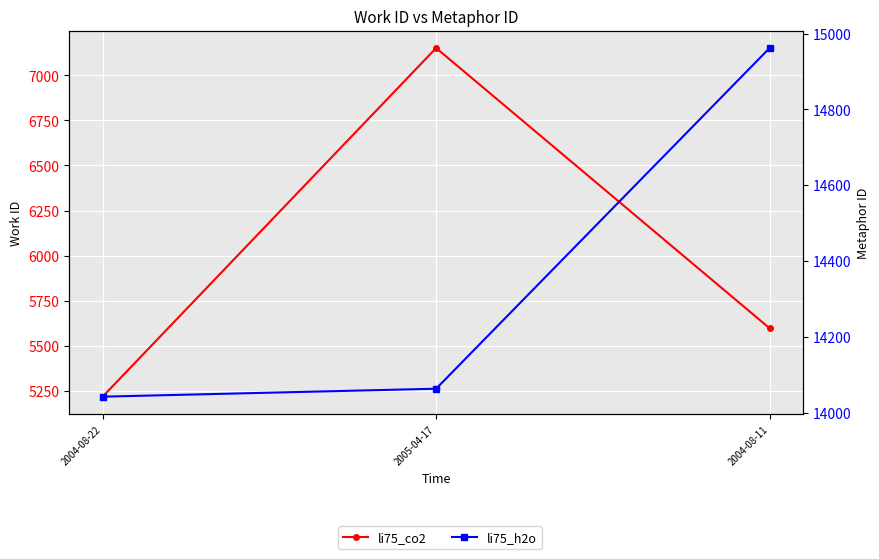

Which series has the largest range (max minus min)?

li75_co2